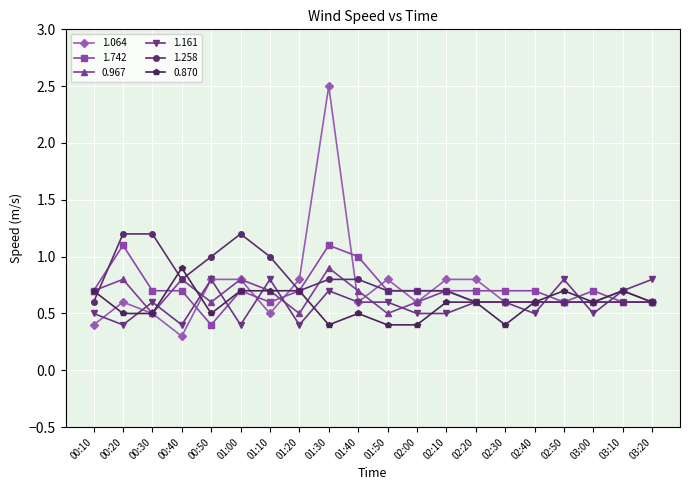

What position from the right is 00:40?

17